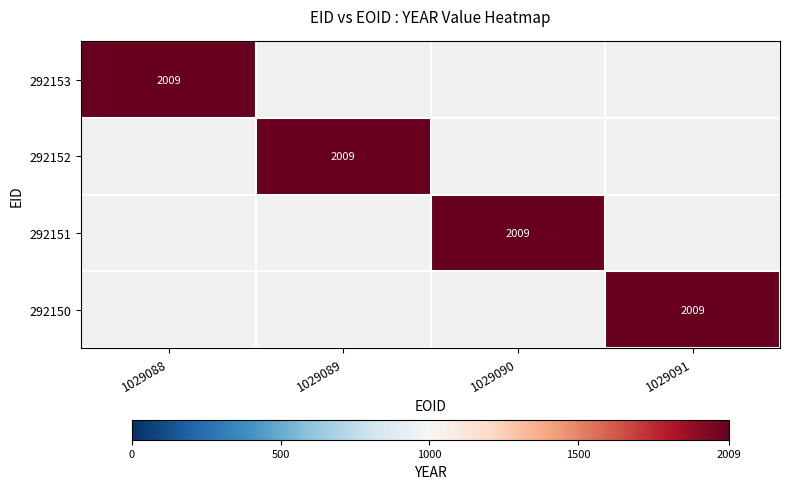

True or false: 292150 has a value of 2009 at 1029091.

True